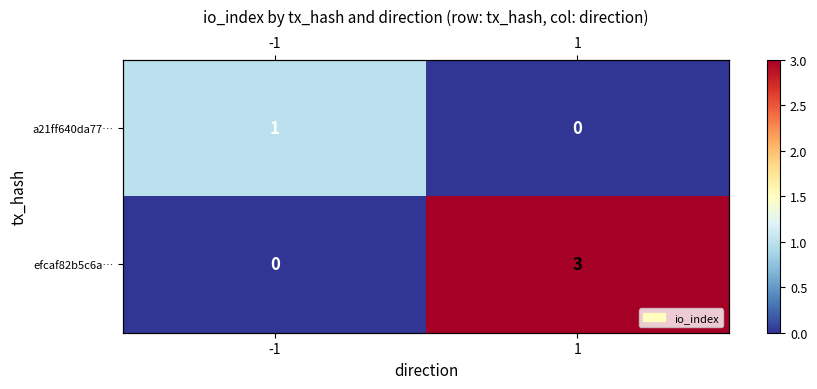

How many categories are shown in the chart?

2